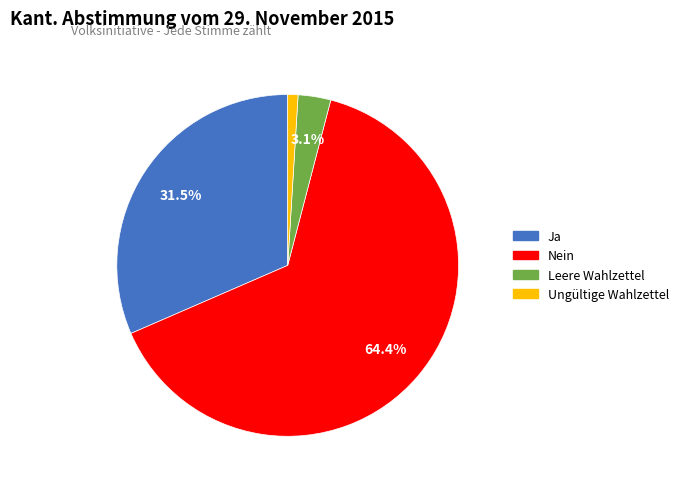

What percentage is the Leere Wahlzettel slice, to the nearest percent?

3%